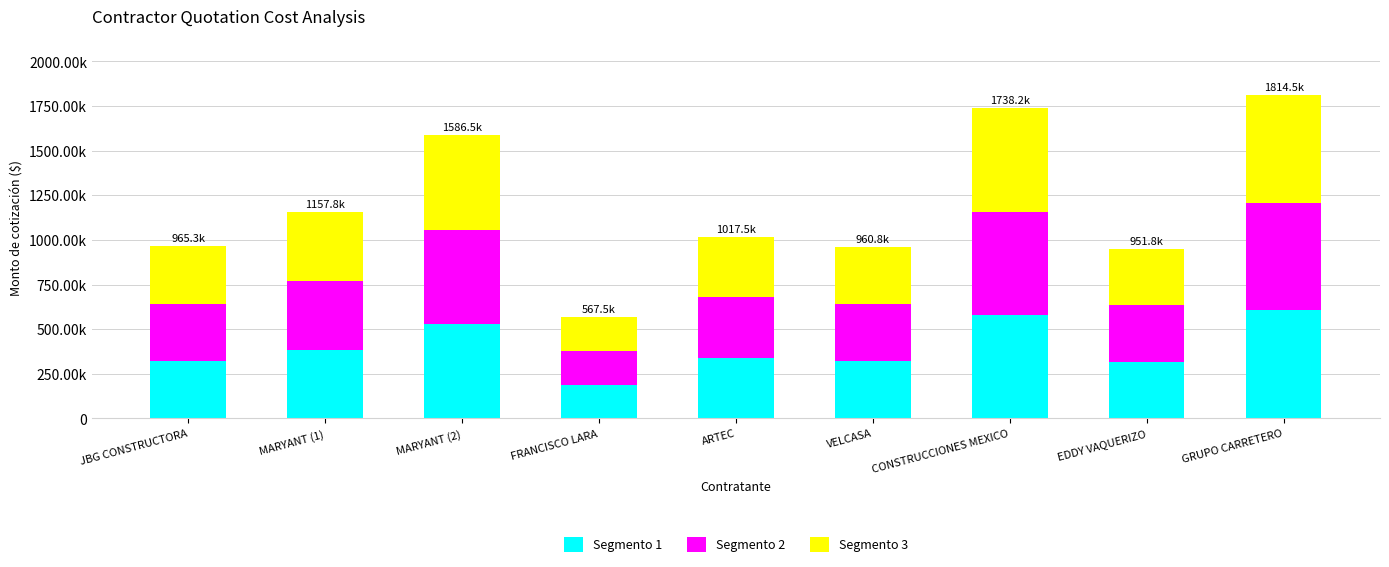

Which series has the largest total across all categories?

Segmento 3